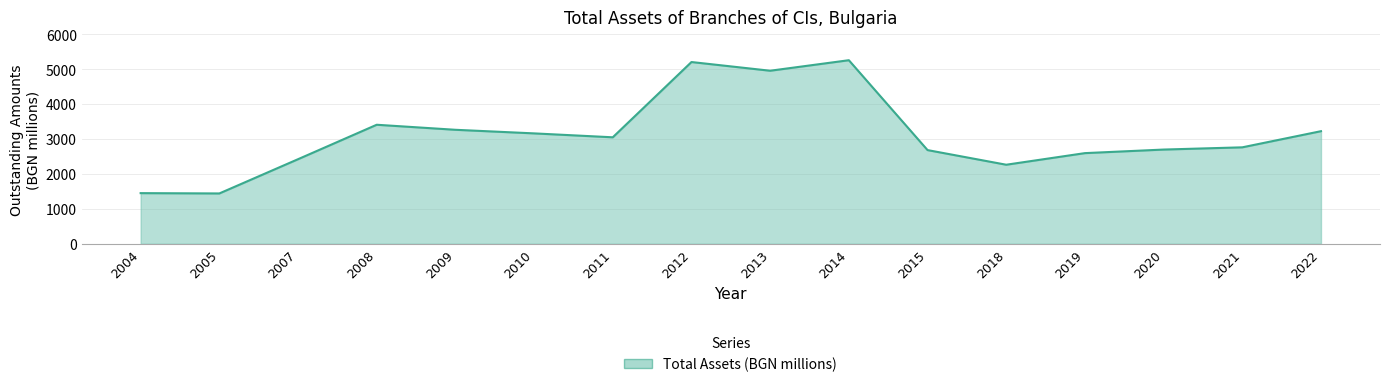

Is it true that the value at 2007 is 2420?

True